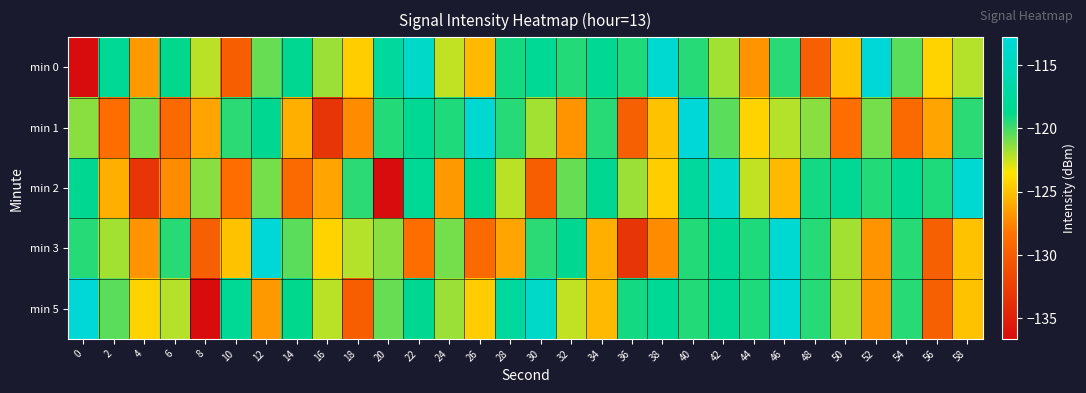

At 46, list the series in order from smallest to largest.

min 2, min 1, min 0, min 3, min 5